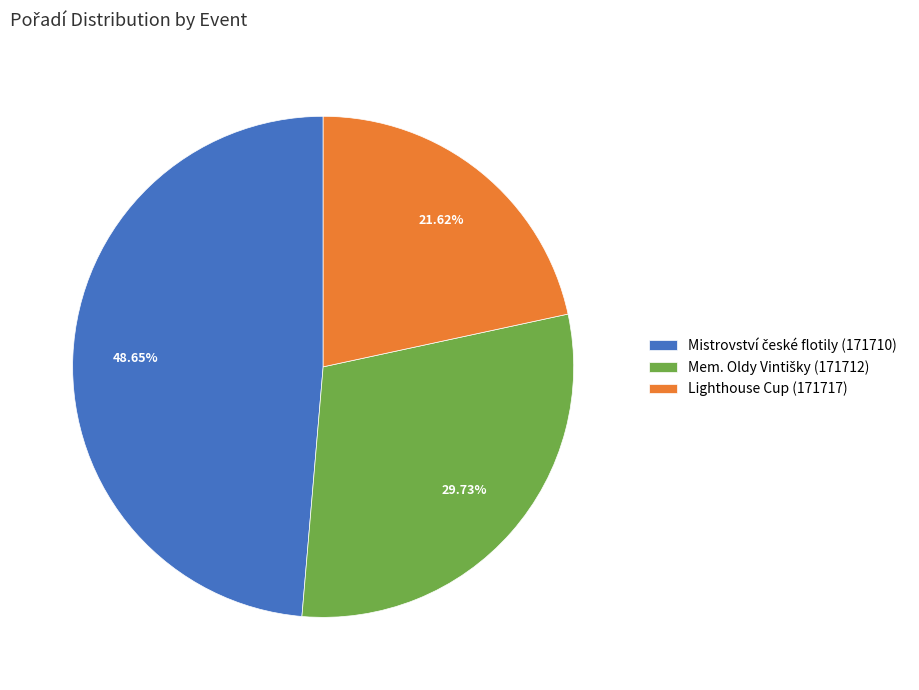

Count the number of slices in the pie.

3